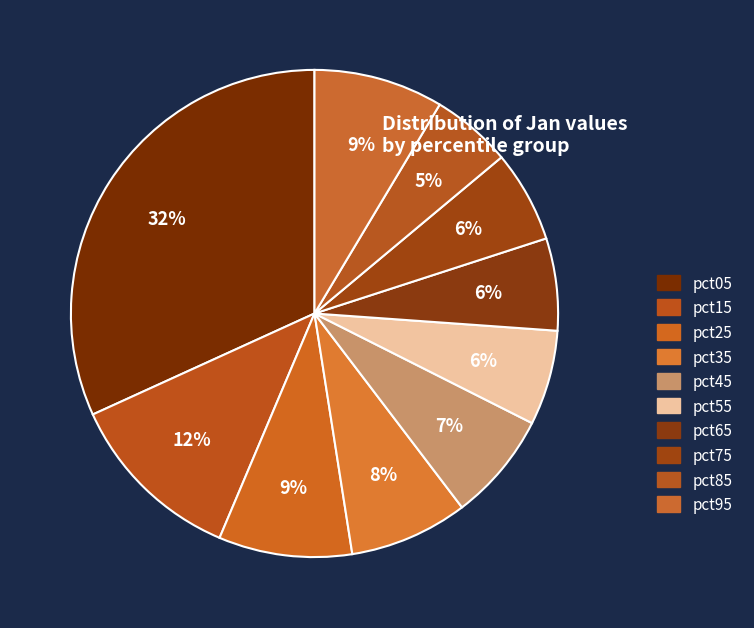

How many segments does this pie chart have?

10